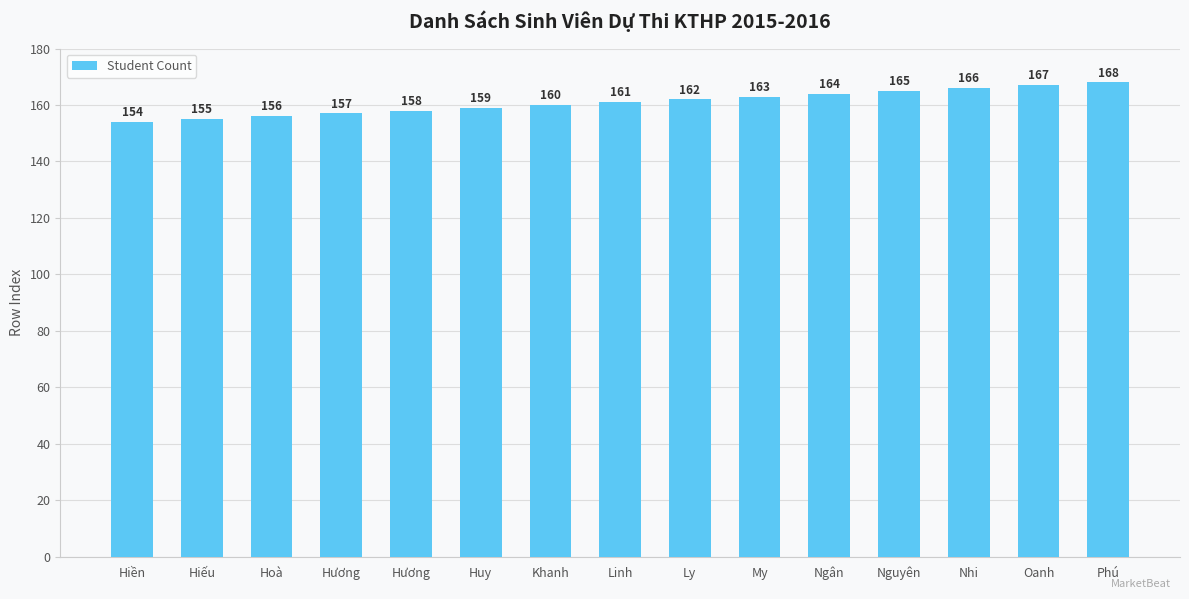

Where does the data first go above 161?

Ly